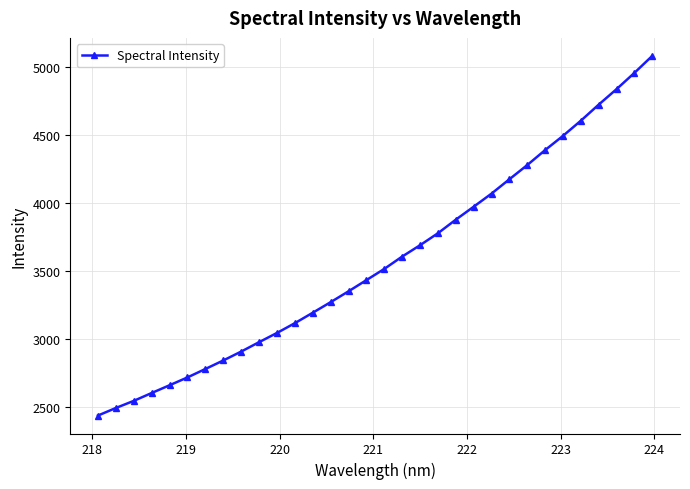

What is the average value?

3574.6